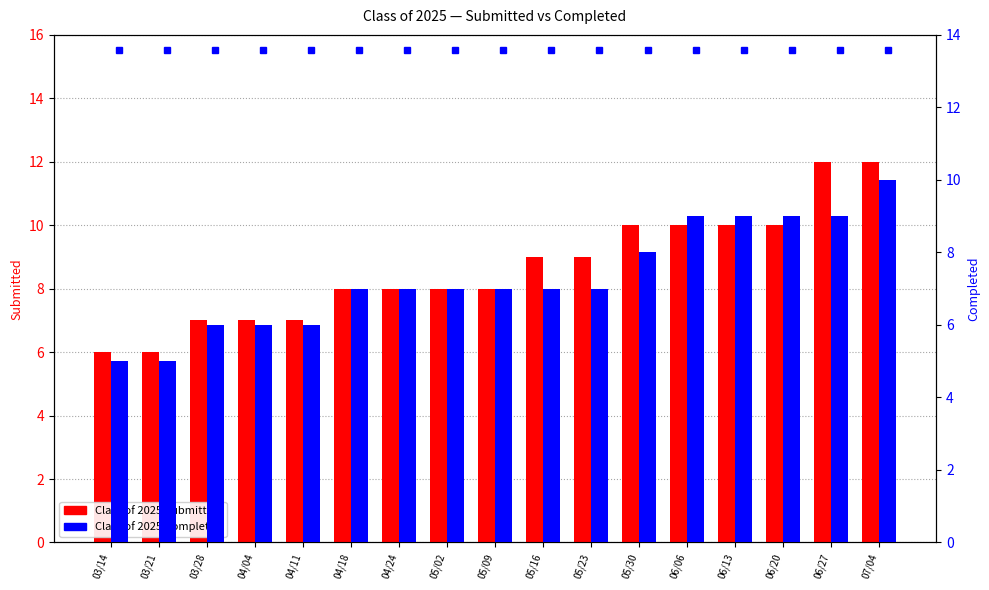

Reading left to right, list all the values displayed in this chart.

Class of 2025 Submitted: 6	6	7	7	7	8	8	8	8	9	9	10	10	10	10	12	12
Class of 2025 Completed: 5	5	6	6	6	7	7	7	7	7	7	8	9	9	9	9	10